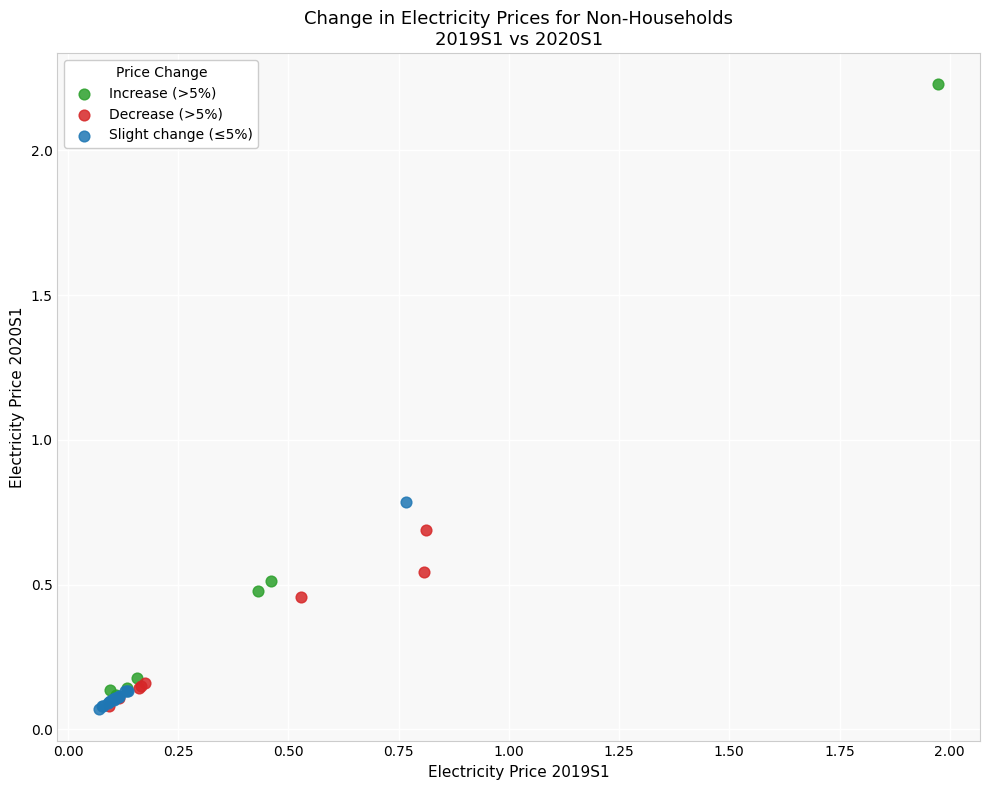

Which series contains the highest Y value?

Increase (>5%)